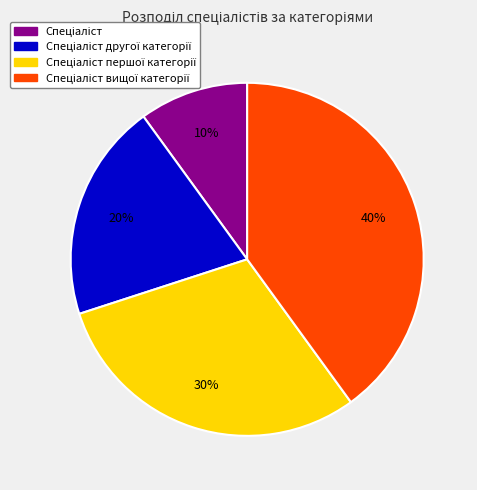

Does any single category account for the majority?

No